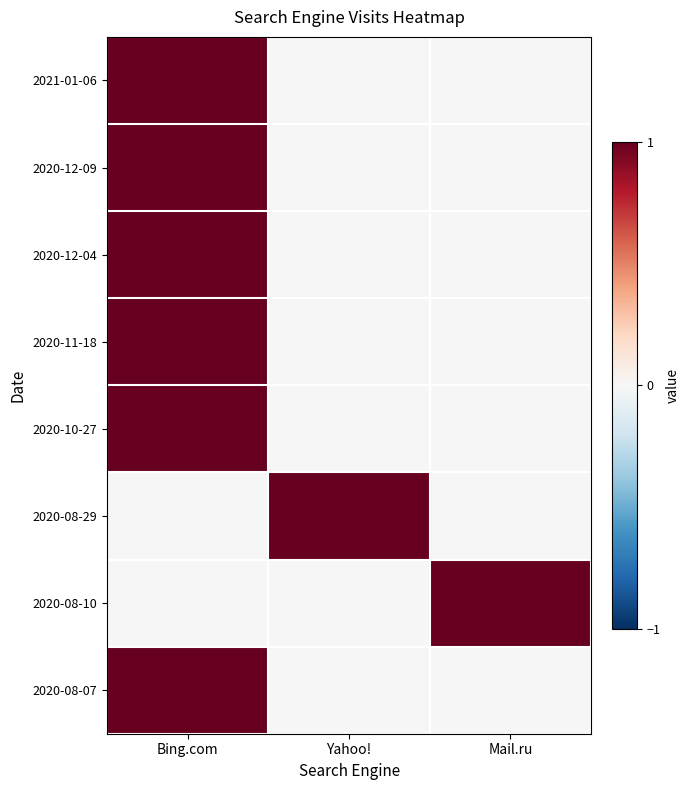

Reading left to right, extract all data points from this chart.

2021-01-06: Bing.com=1	Yahoo!=0	Mail.ru=0
2020-12-09: Bing.com=1	Yahoo!=0	Mail.ru=0
2020-12-04: Bing.com=1	Yahoo!=0	Mail.ru=0
2020-11-18: Bing.com=1	Yahoo!=0	Mail.ru=0
2020-10-27: Bing.com=1	Yahoo!=0	Mail.ru=0
2020-08-29: Bing.com=0	Yahoo!=1	Mail.ru=0
2020-08-10: Bing.com=0	Yahoo!=0	Mail.ru=1
2020-08-07: Bing.com=1	Yahoo!=0	Mail.ru=0